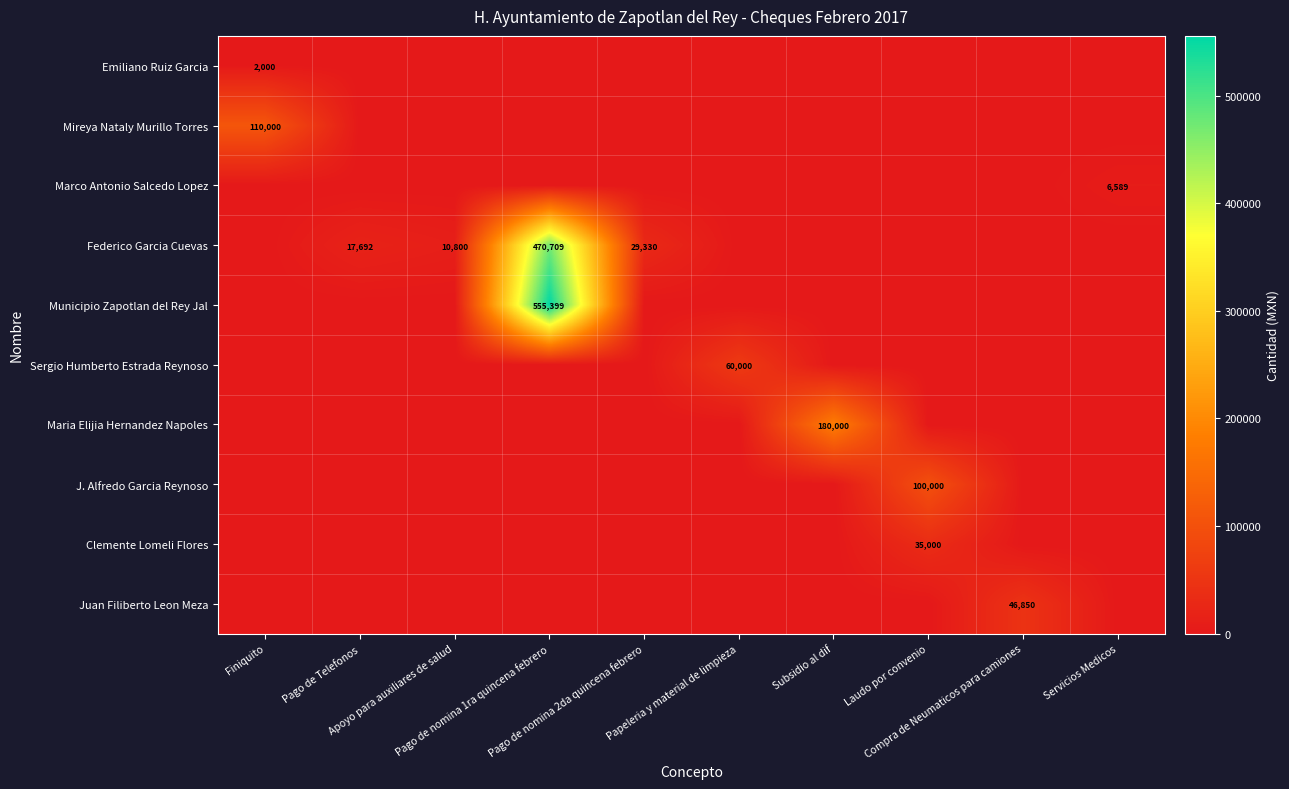

What is the difference between the maximum and minimum values in the Marco Antonio Salcedo Lopez series?

6588.8